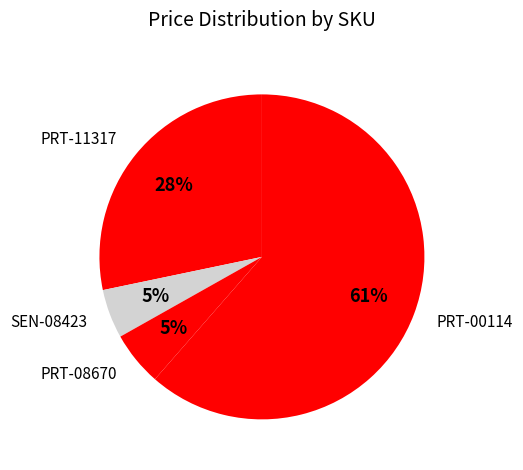

The PRT-08670 slice represents 5% of the pie. True or false?

True